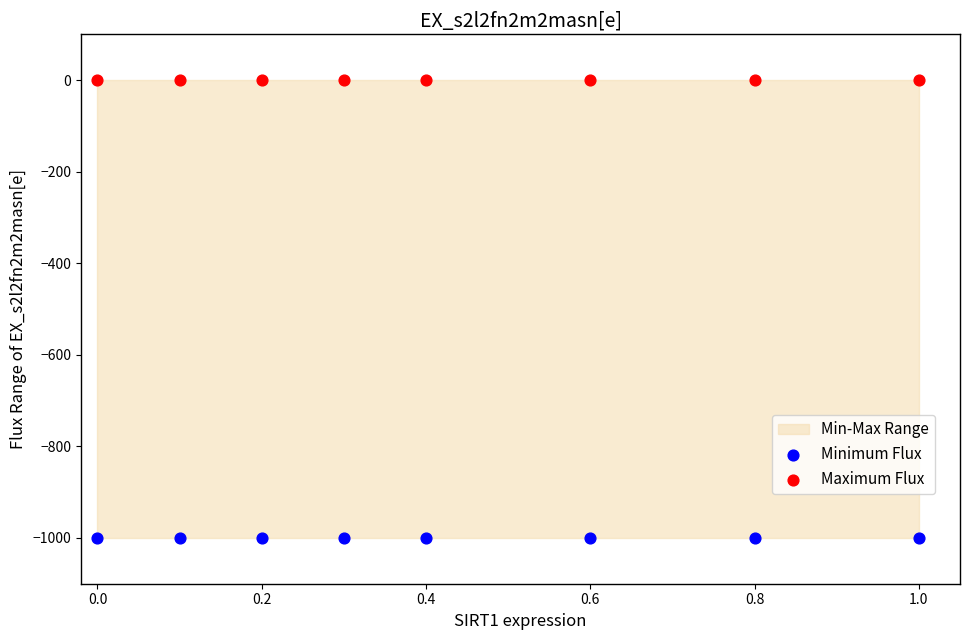

Which series contains the highest Y value?

Maximum Flux